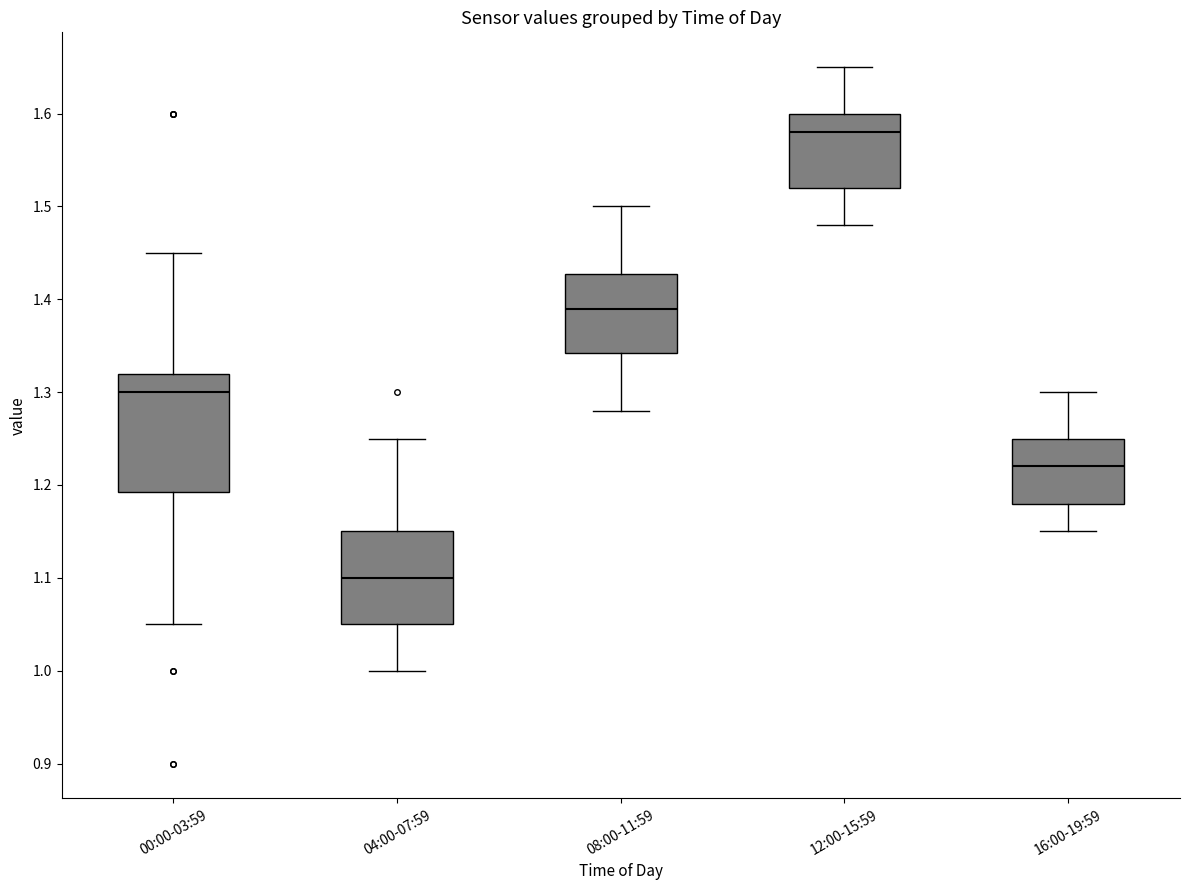

Which box's median line is the highest?

12:00-15:59